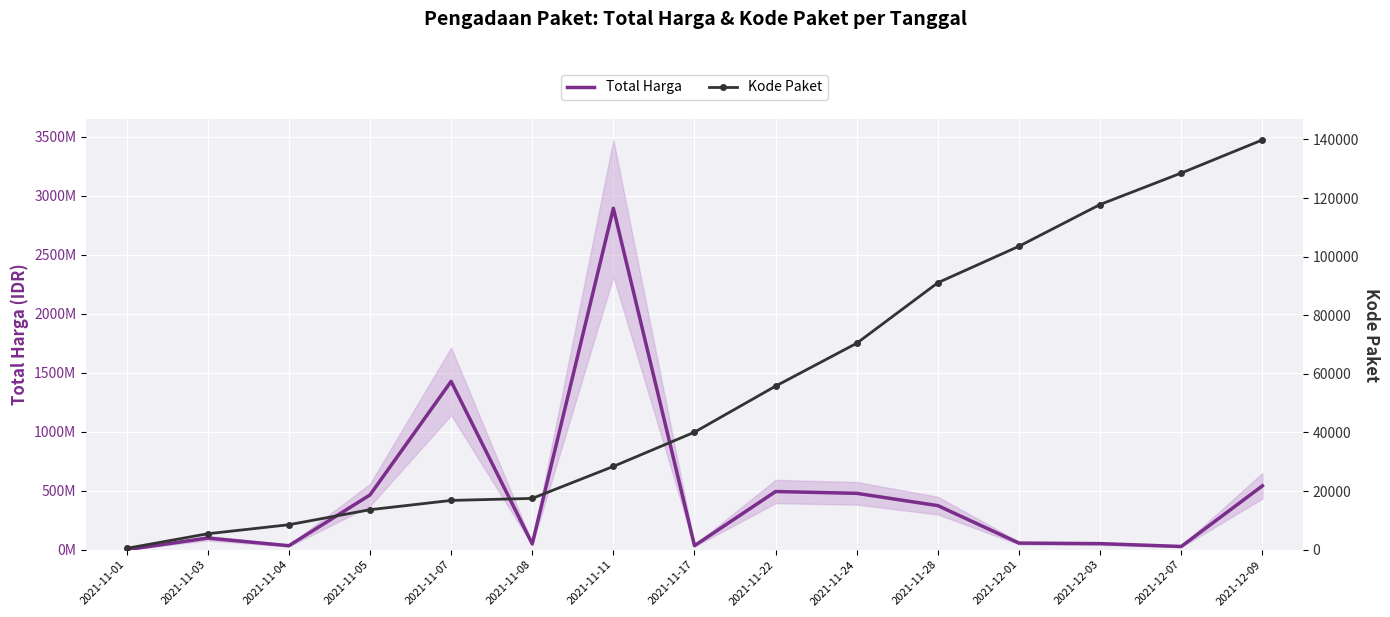

What is the total value across all series at 2021-11-07?

1425884723